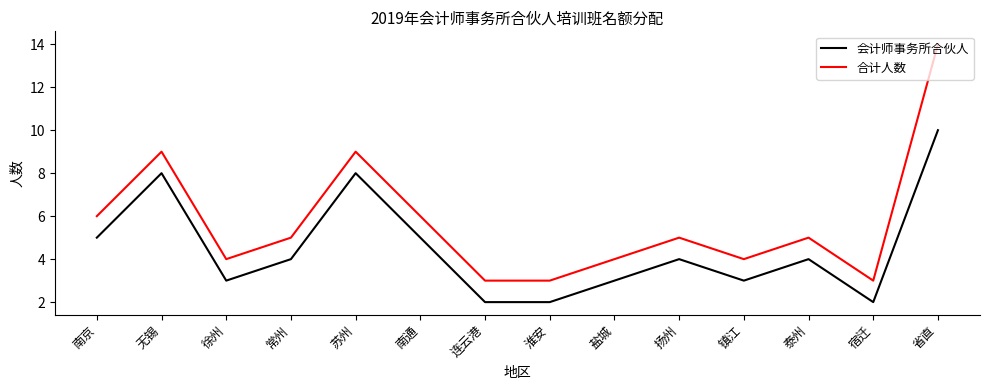

True or false: 合计人数 has a value of 6 at 南京.

True